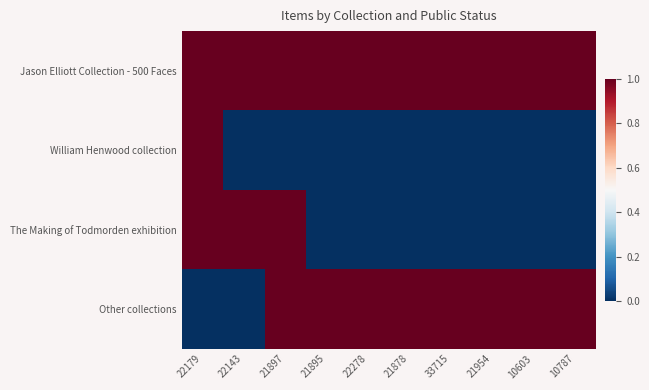

Which has a higher value, 10603 or 22143?

10603